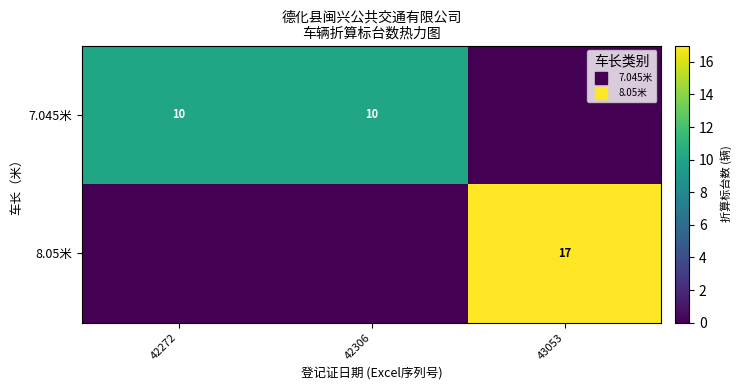

At which category does the chart reach its peak across all series?

43053